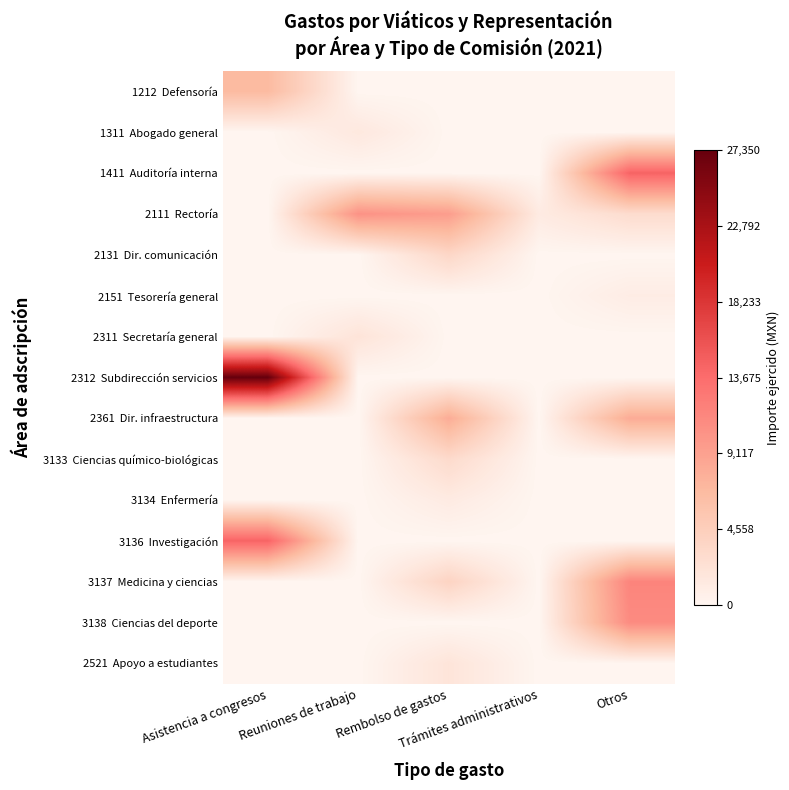

What is the total value across all series at Trámites administrativos?

1200.0